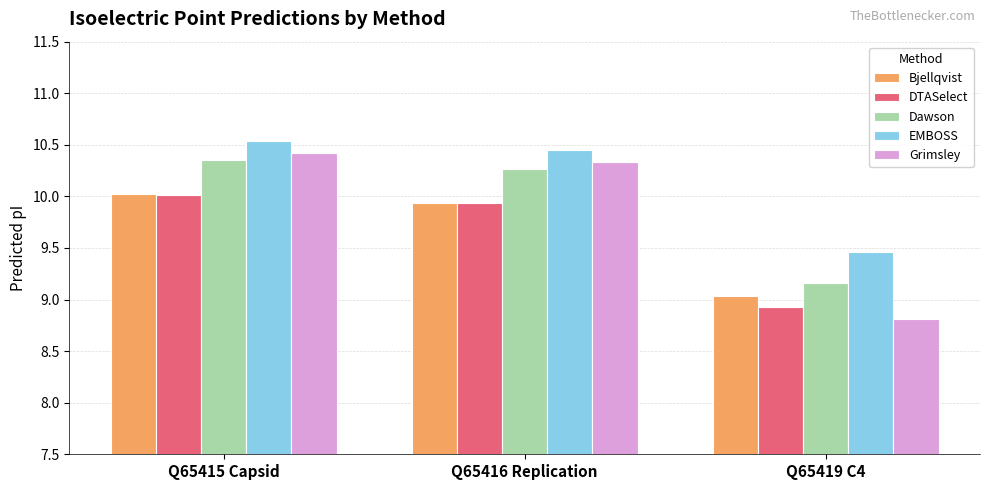

The value of Dawson at Q65415 Capsid is 14.2. True or false?

False